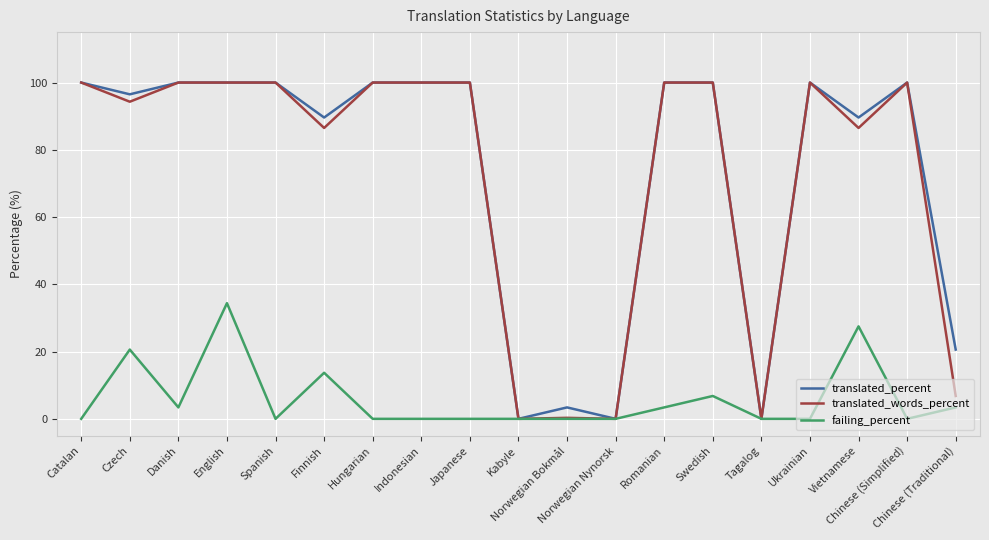

What is the maximum value shown in the chart?

100.0